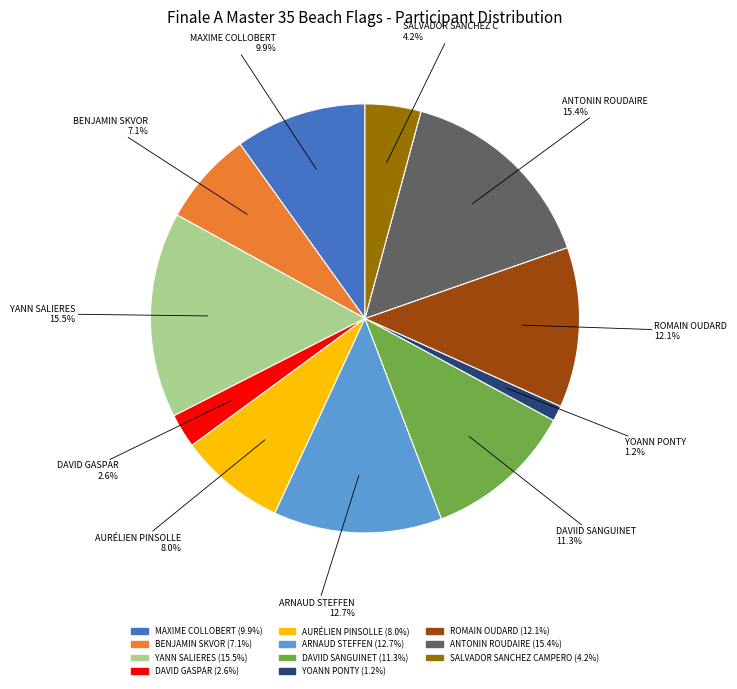

Does any single category account for the majority?

No